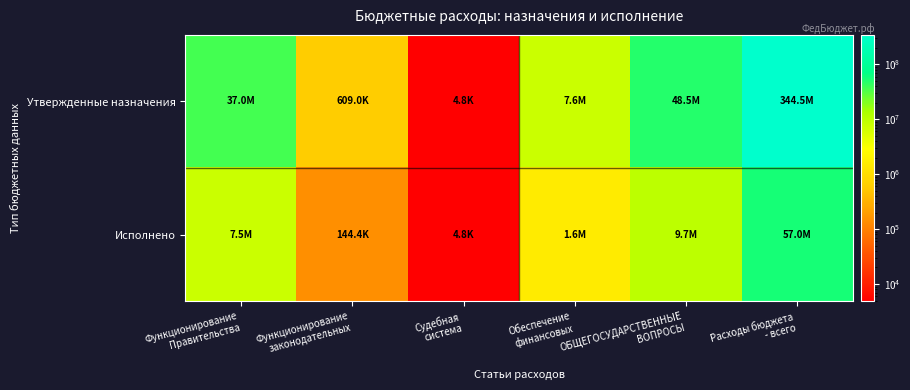

At how many categories does at least one series exceed 284870959?

1